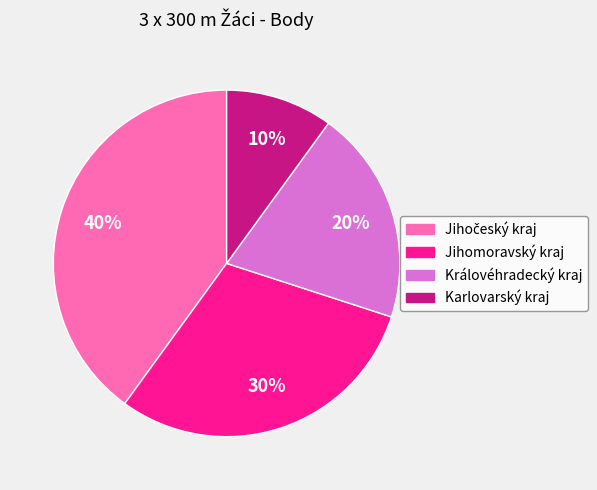

To the nearest percent, what is the average slice percentage?

25%